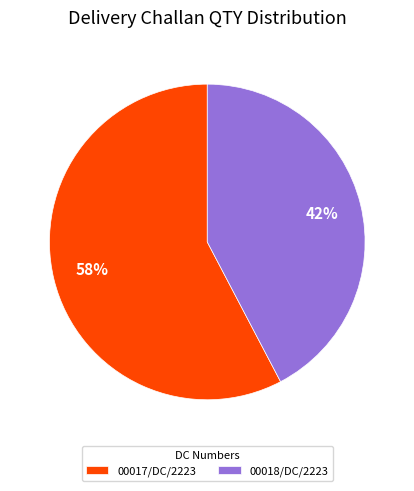

Combined, do 00017/DC/2223 and 00018/DC/2223 account for over 50%?

Yes